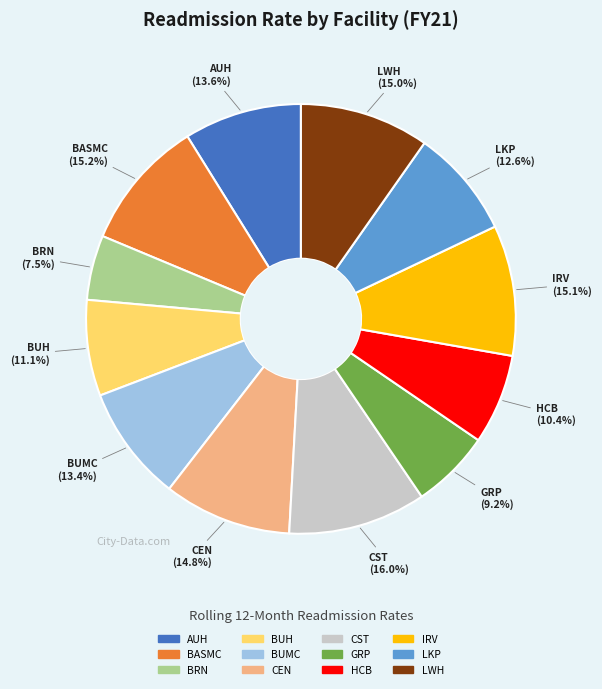

What percentage is the BASMC slice, to the nearest percent?

10%